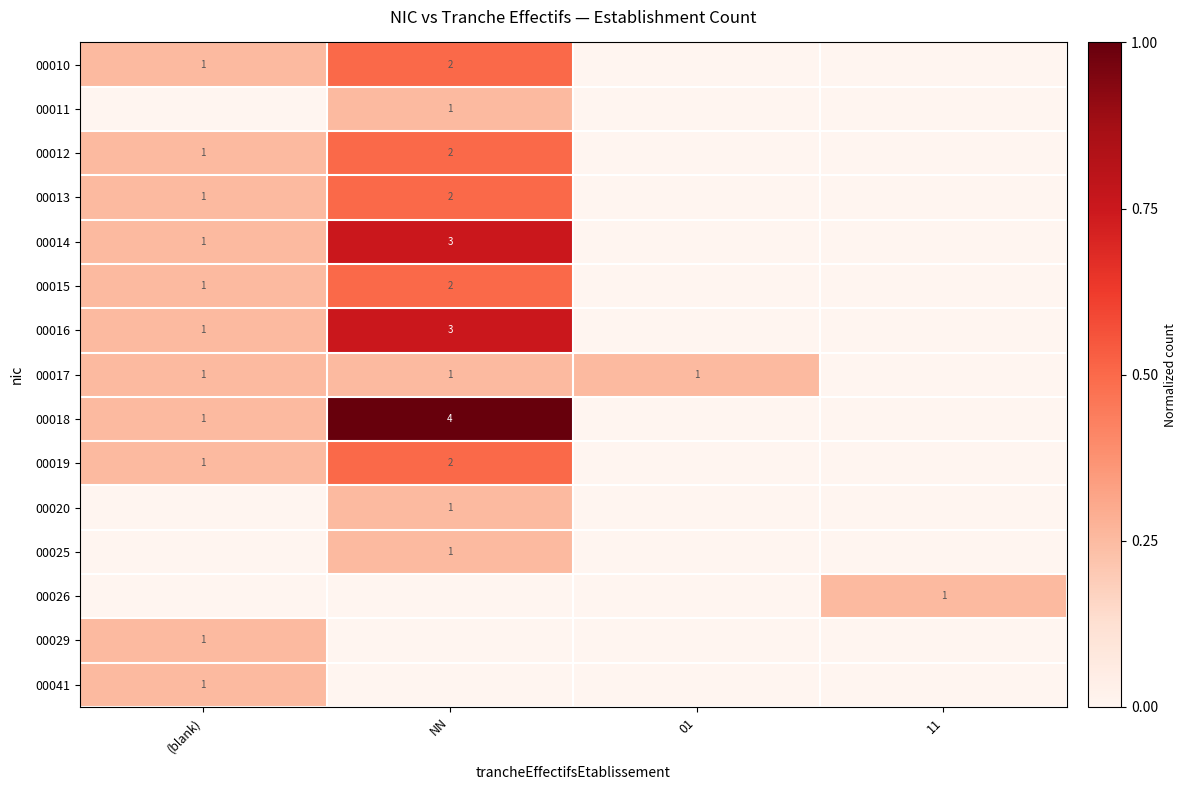

Count the number of data series in this chart.

15